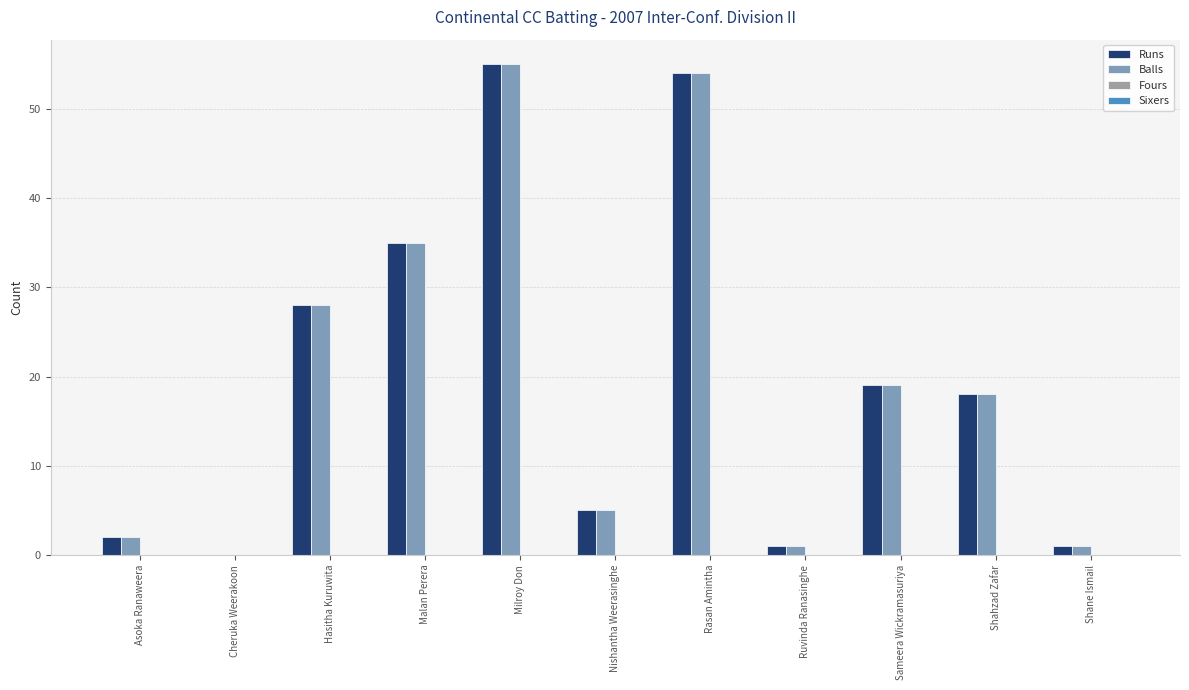

What is the total value across all series at Asoka Ranaweera?

4